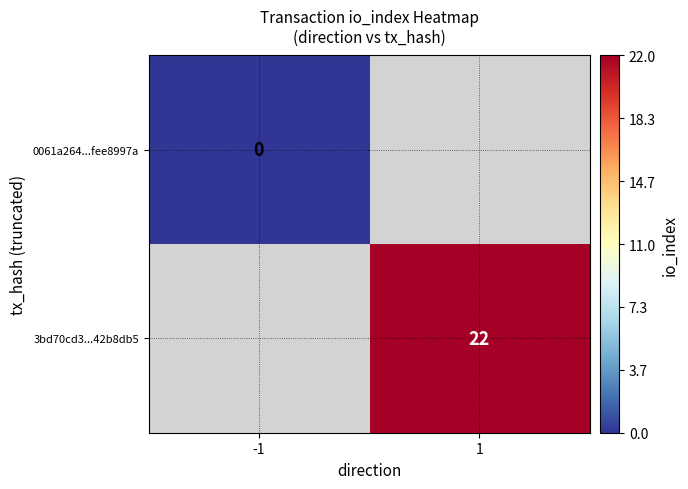

Is it true that 3bd70cd3...42b8db5 equals 33 at 1?

False